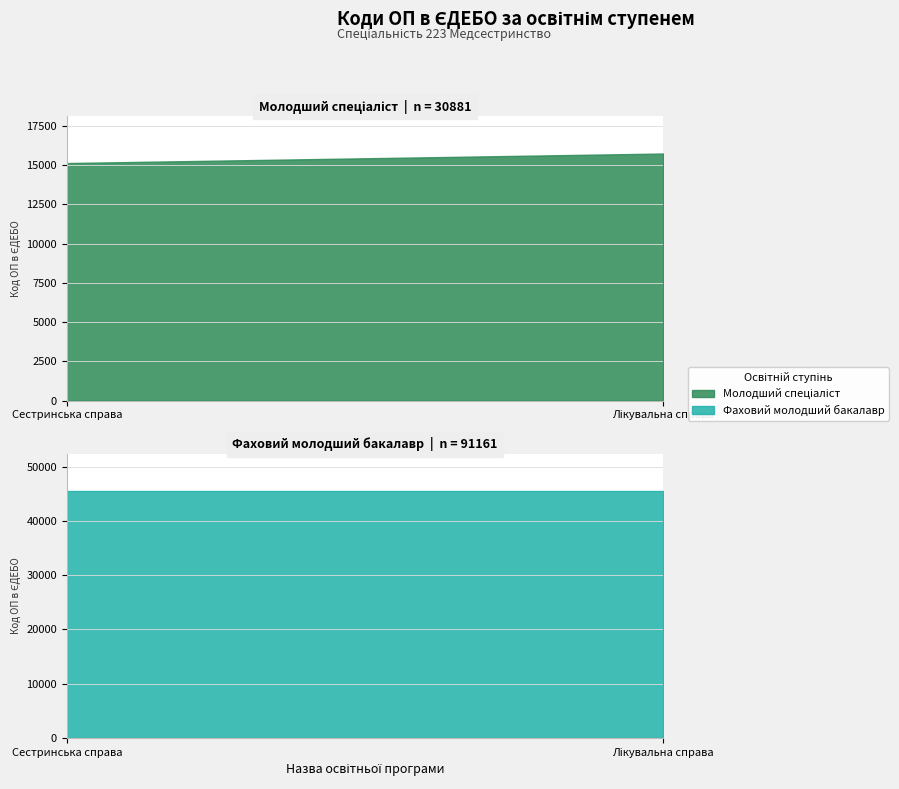

What is the total value across all series at Лікувальна справа?

61325